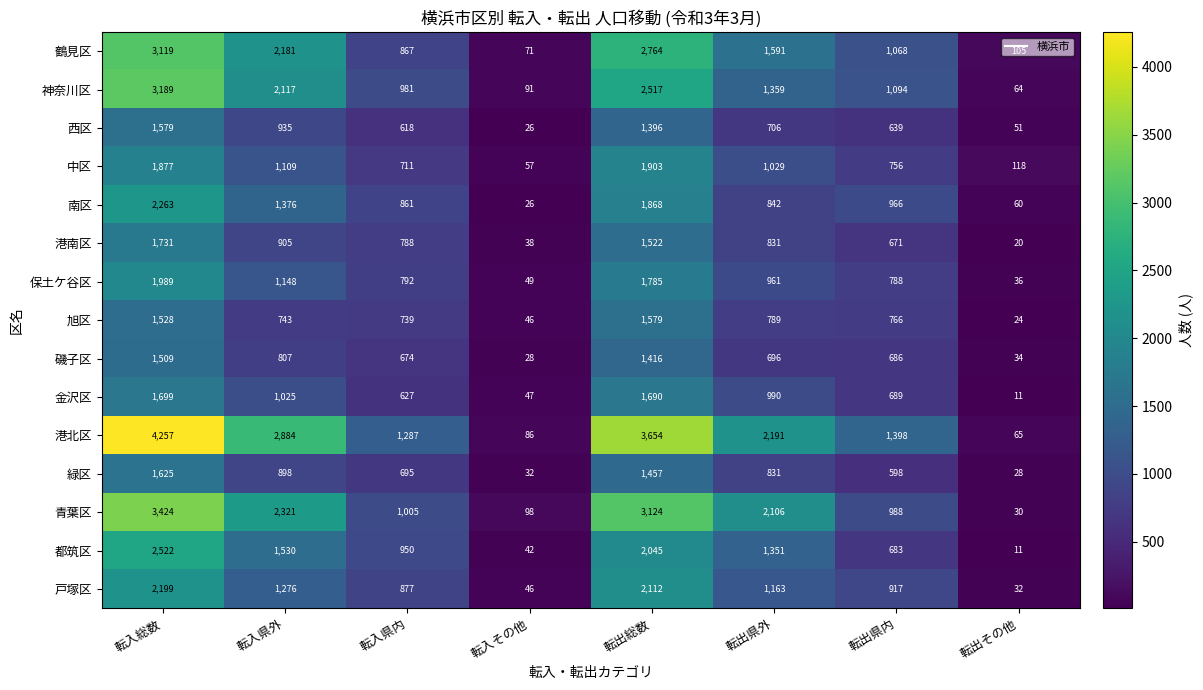

Where does the 青葉区 series first go above 2106?

転入総数